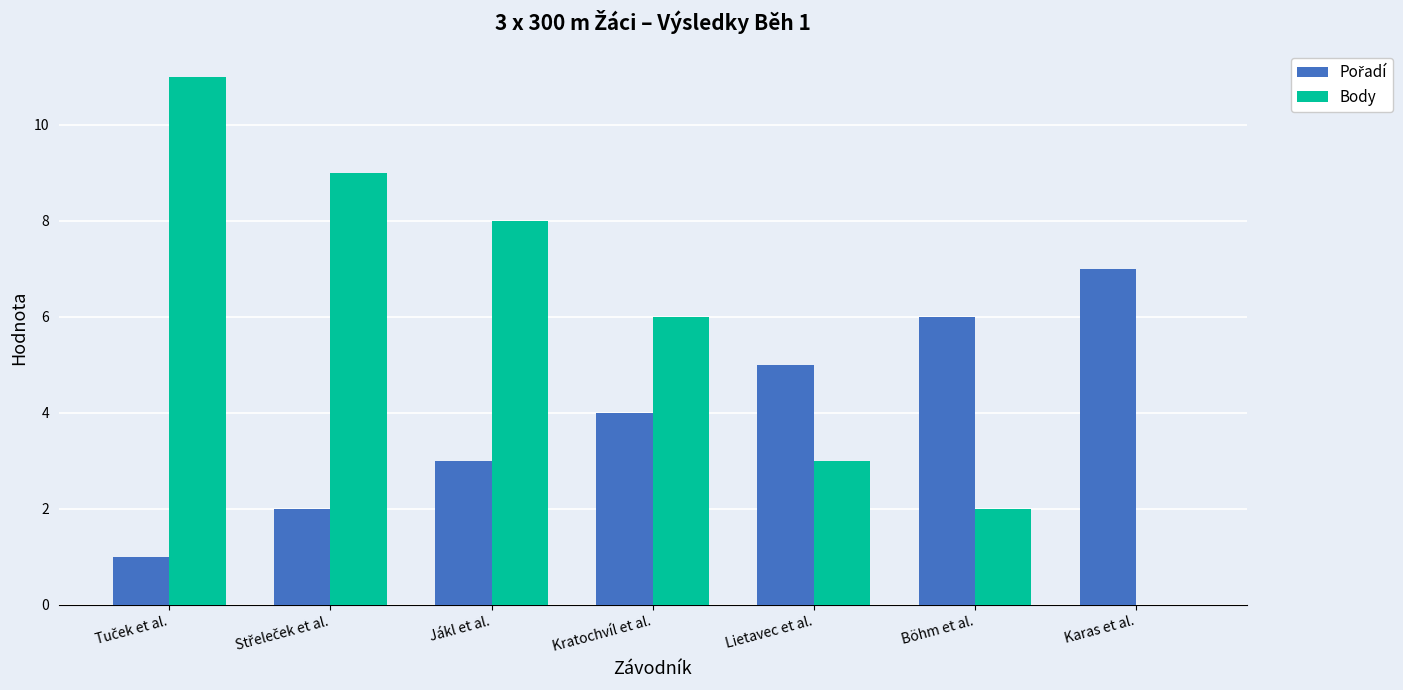

True or false: Body has a value of 2 at Lietavec et al..

False